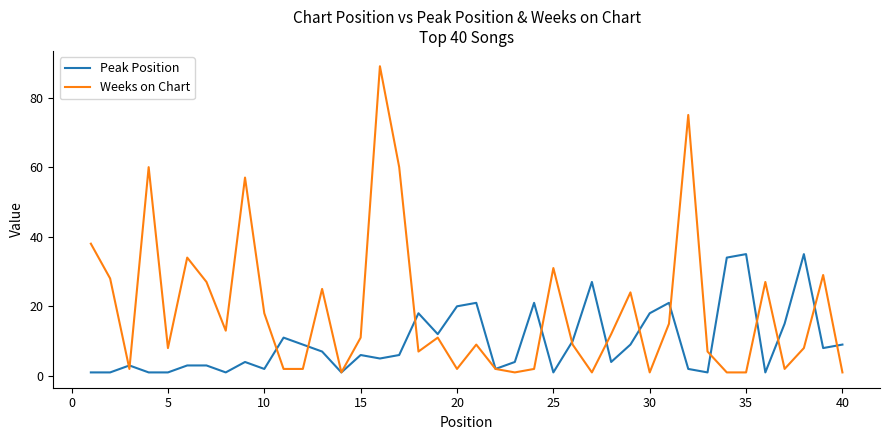

What is the difference between the maximum and minimum values in the Peak Position series?

34